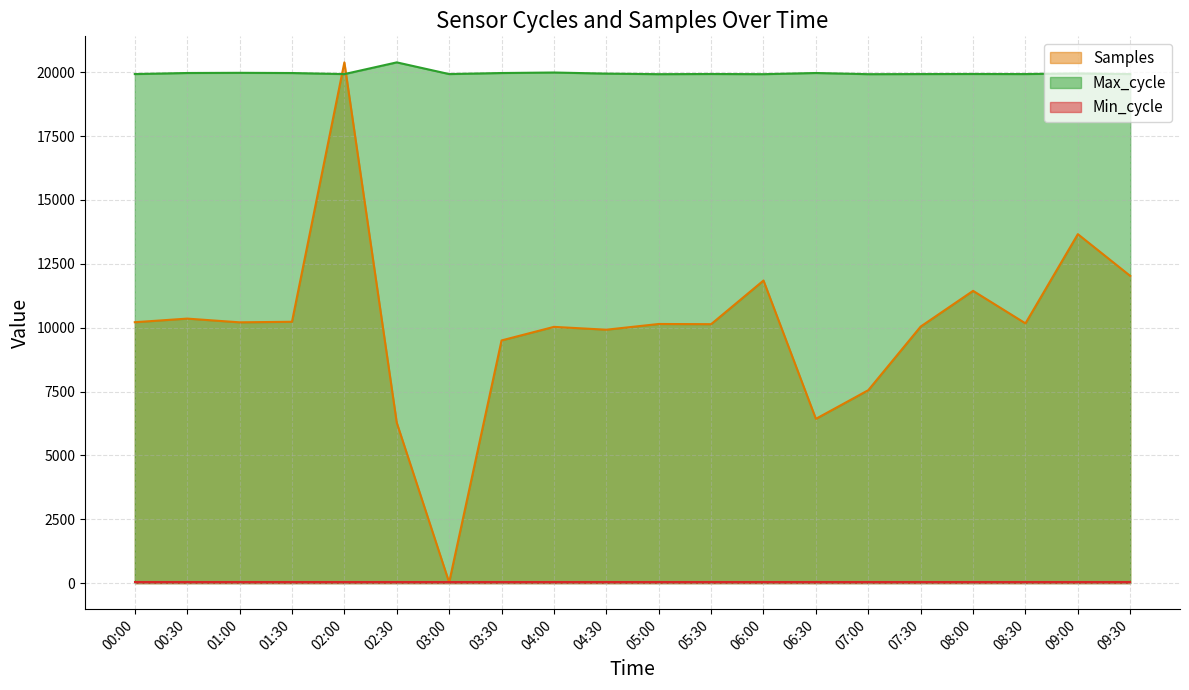

Which series has the widest spread of values?

Samples